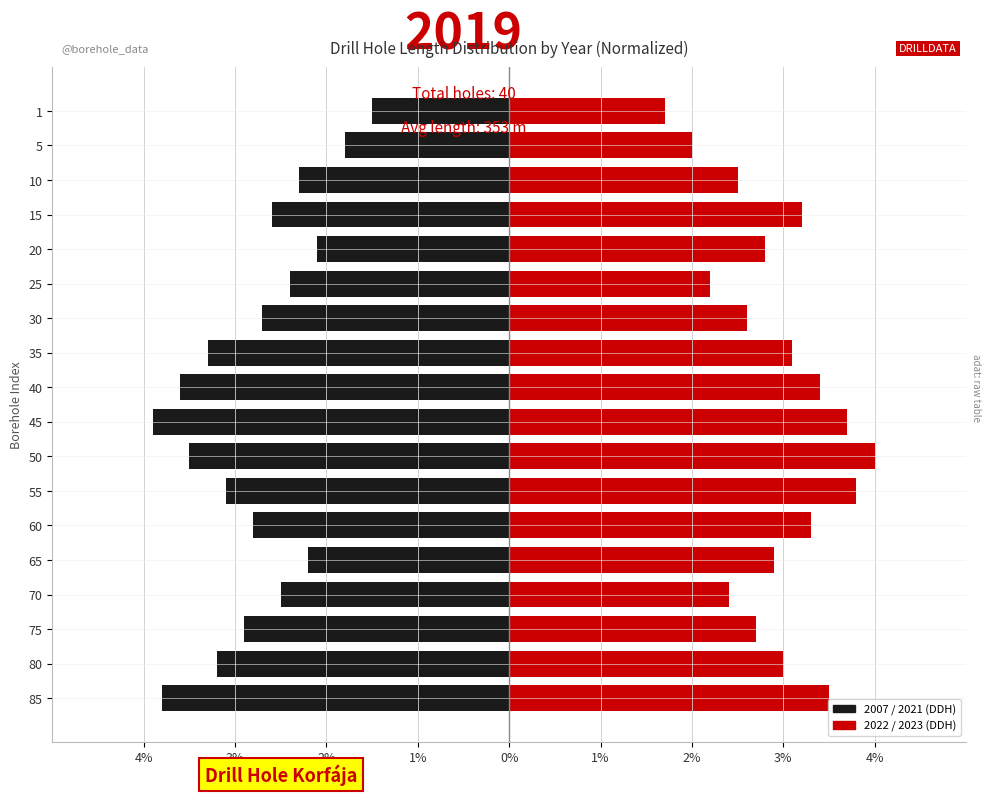

True or false: 2022 / 2023 has a value of 2.7 at 75.

True